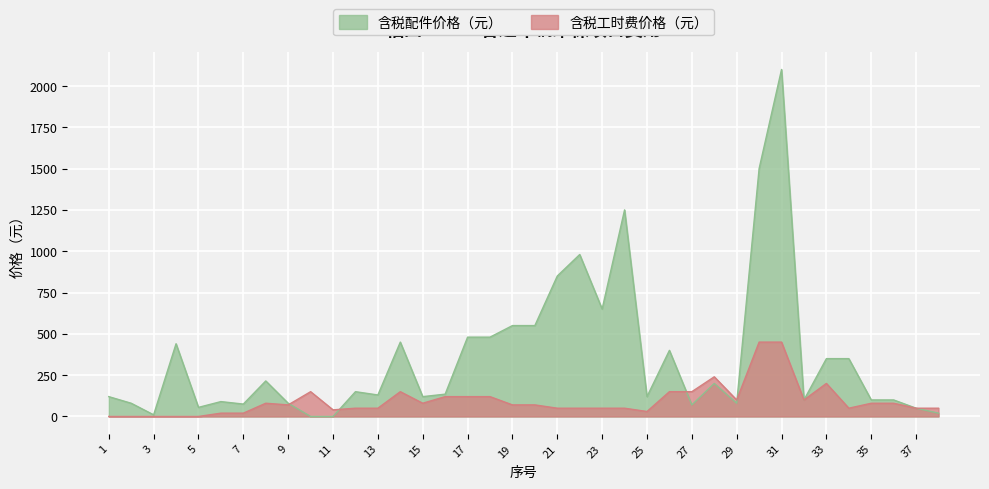

True or false: 含税工时费价格（元） has more than 1 interior local peaks.

True